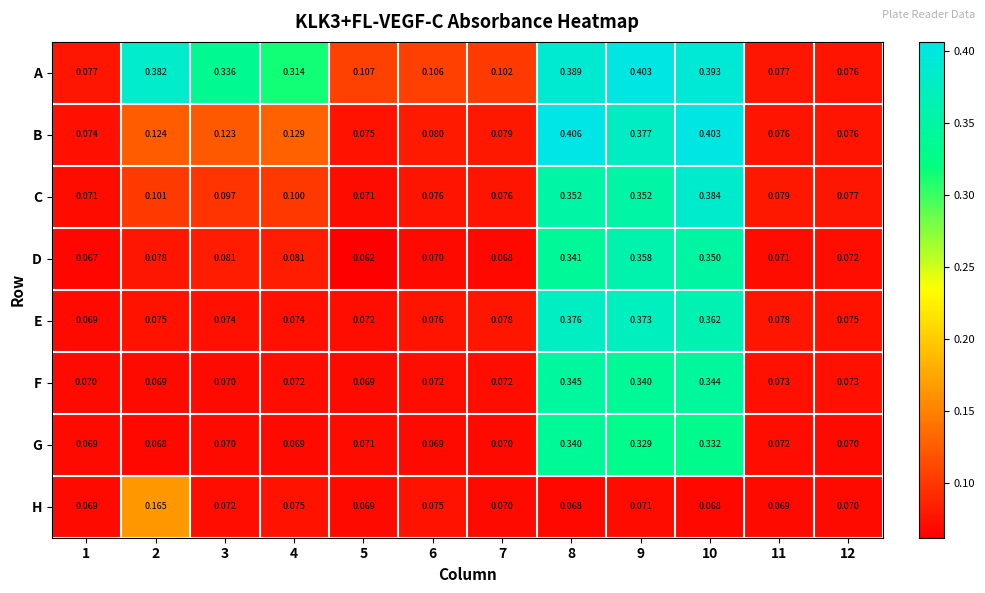

Is the value of E at 10 greater than the value of C at 2?

Yes